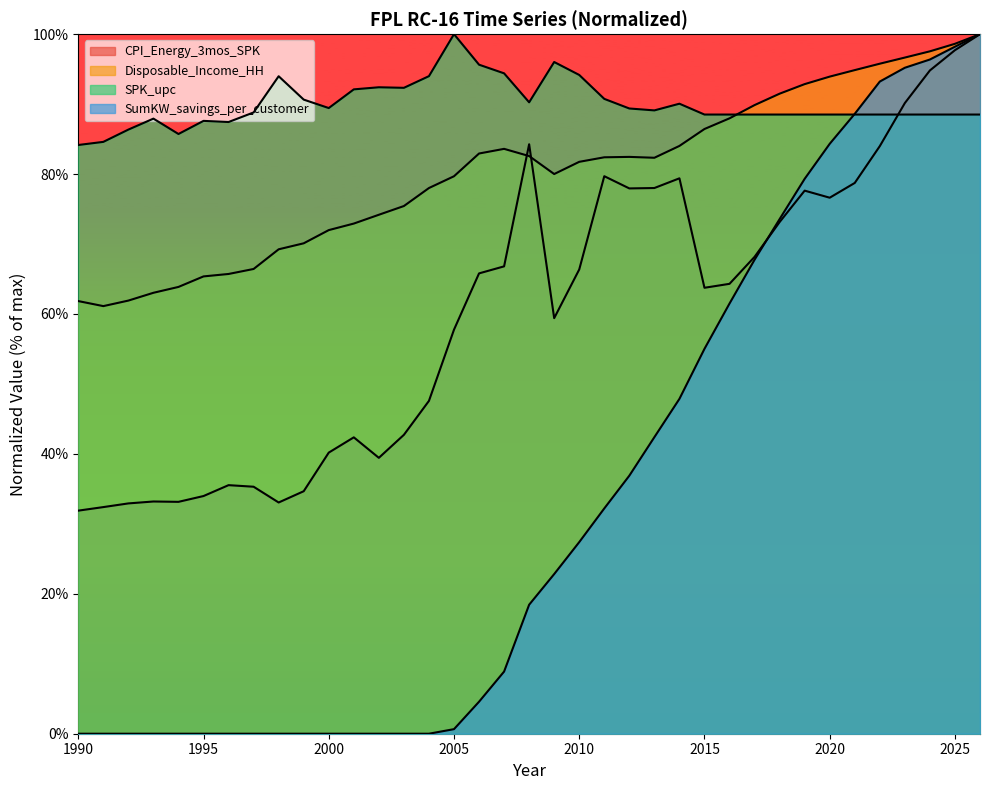

What is the average value of the Disposable_Income_HH series?

80.2